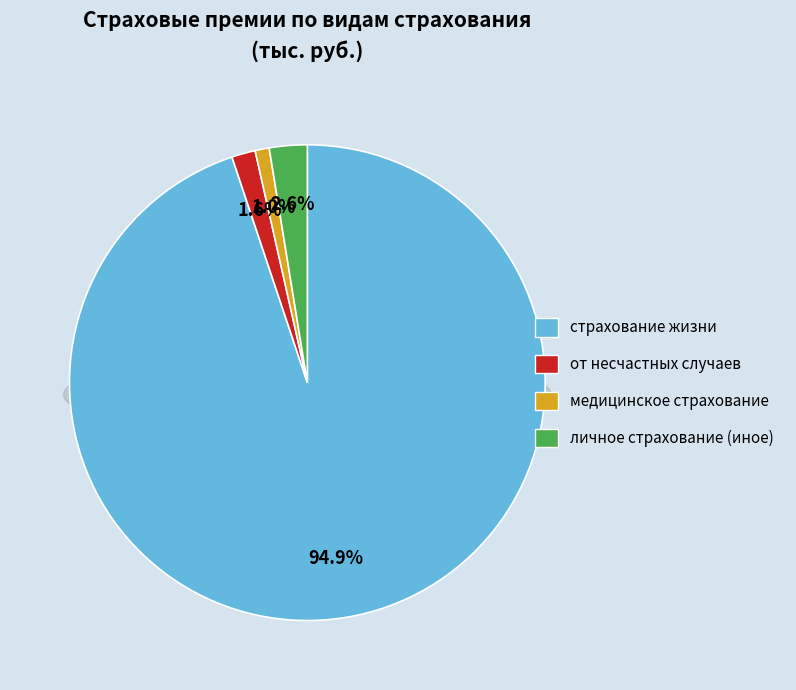

To the nearest percent, what is the difference between the страхование жизни and личное страхование (иное) slice percentages?

92%